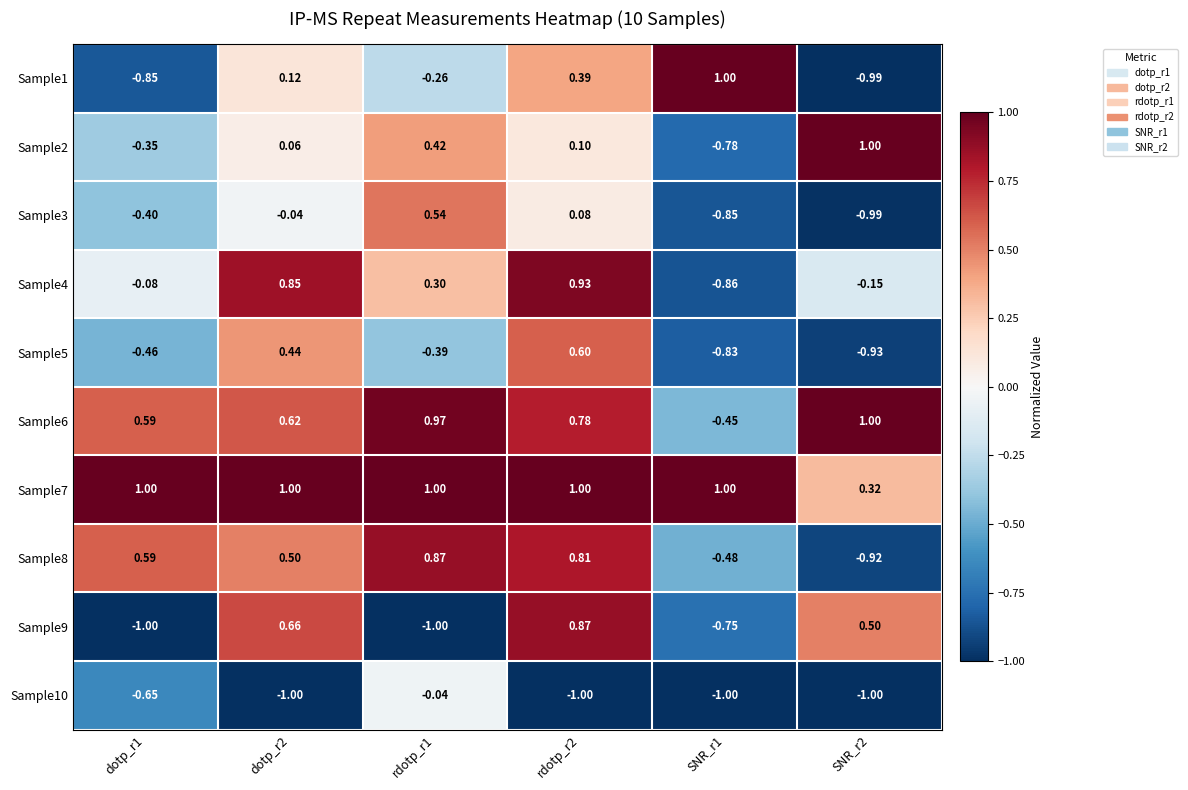

Is the value of Sample7 at rdotp_r1 greater than the value of Sample8 at dotp_r2?

Yes